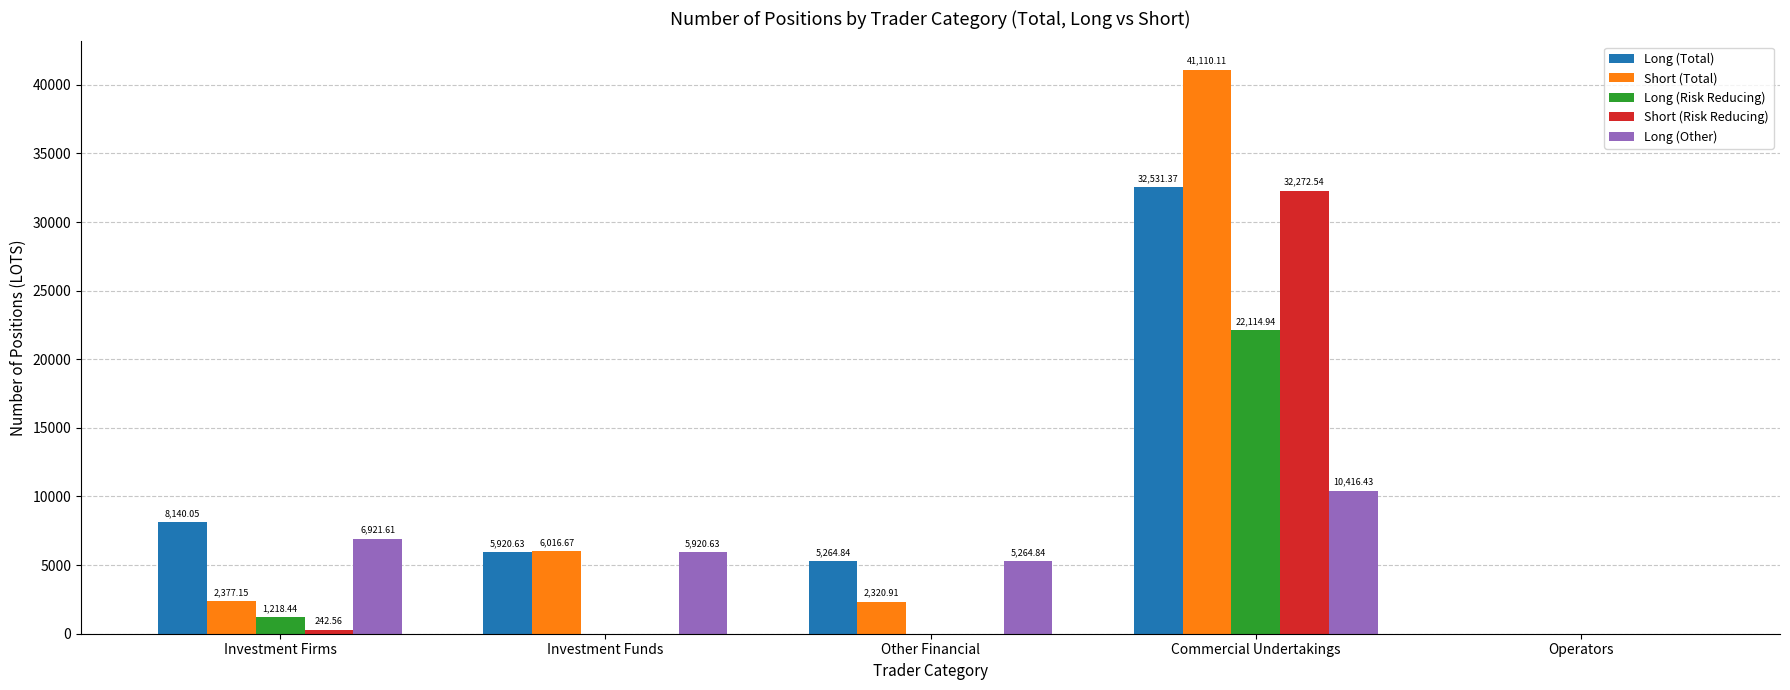

At which category is the sum across all series the highest?

Commercial Undertakings